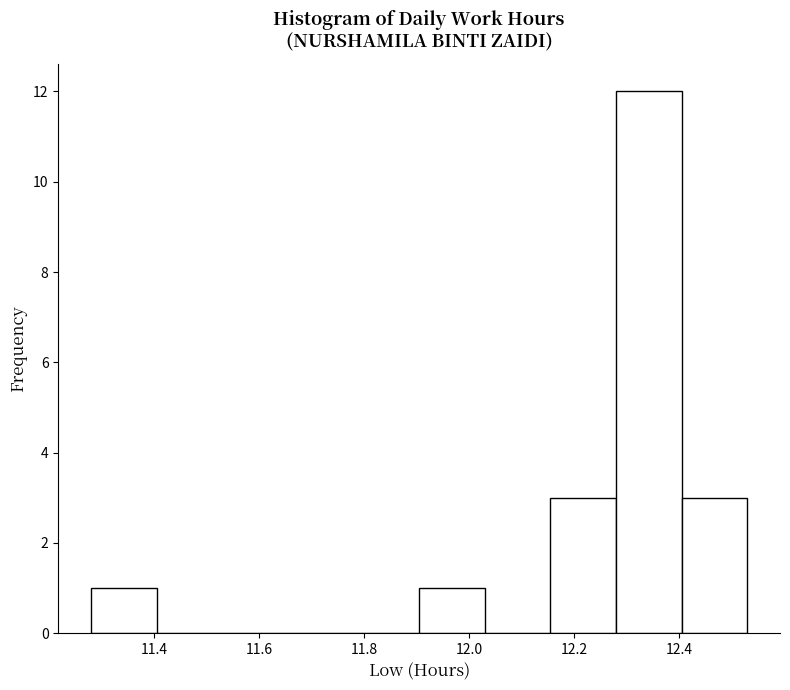

Reading left to right, transcribe this chart: for each bar, give the range it covers on the x-axis and its height. Neither the bar edges nor the heights are printed on the chart, so give them approximately, as read against the axes.

11.280 to 11.405: 1
11.405 to 11.530: 0
11.530 to 11.655: 0
11.655 to 11.780: 0
11.780 to 11.905: 0
11.905 to 12.030: 1
12.030 to 12.155: 0
12.155 to 12.280: 3
12.280 to 12.405: 12
12.405 to 12.530: 3